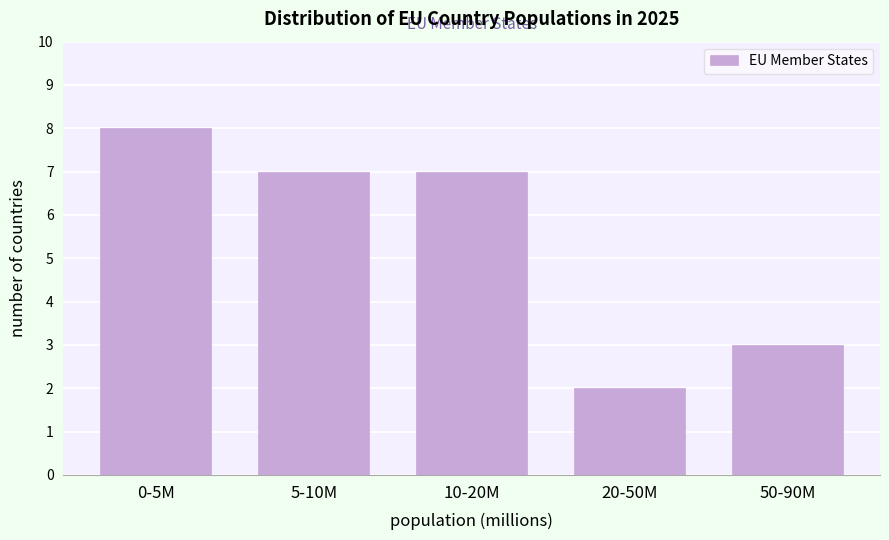

Reading left to right, transcribe all the data shown in this chart.

8	7	7	2	3